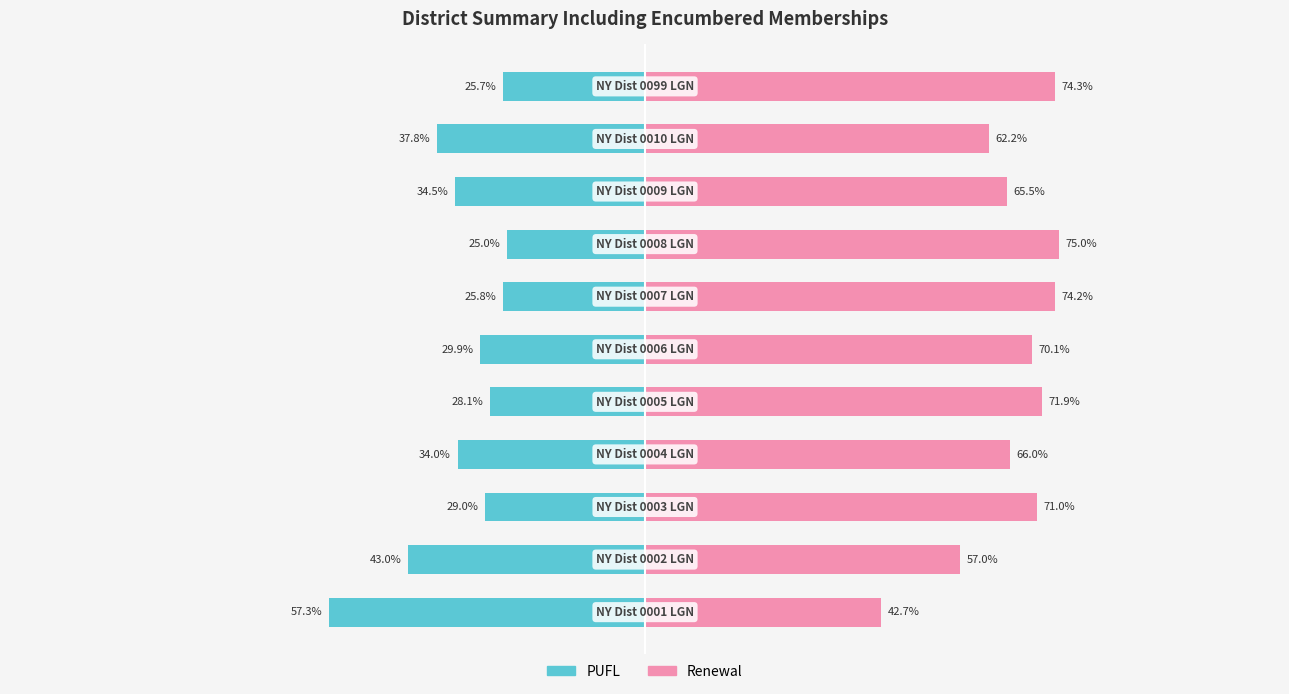

What value does the PUFL series have at 7?

-25.0